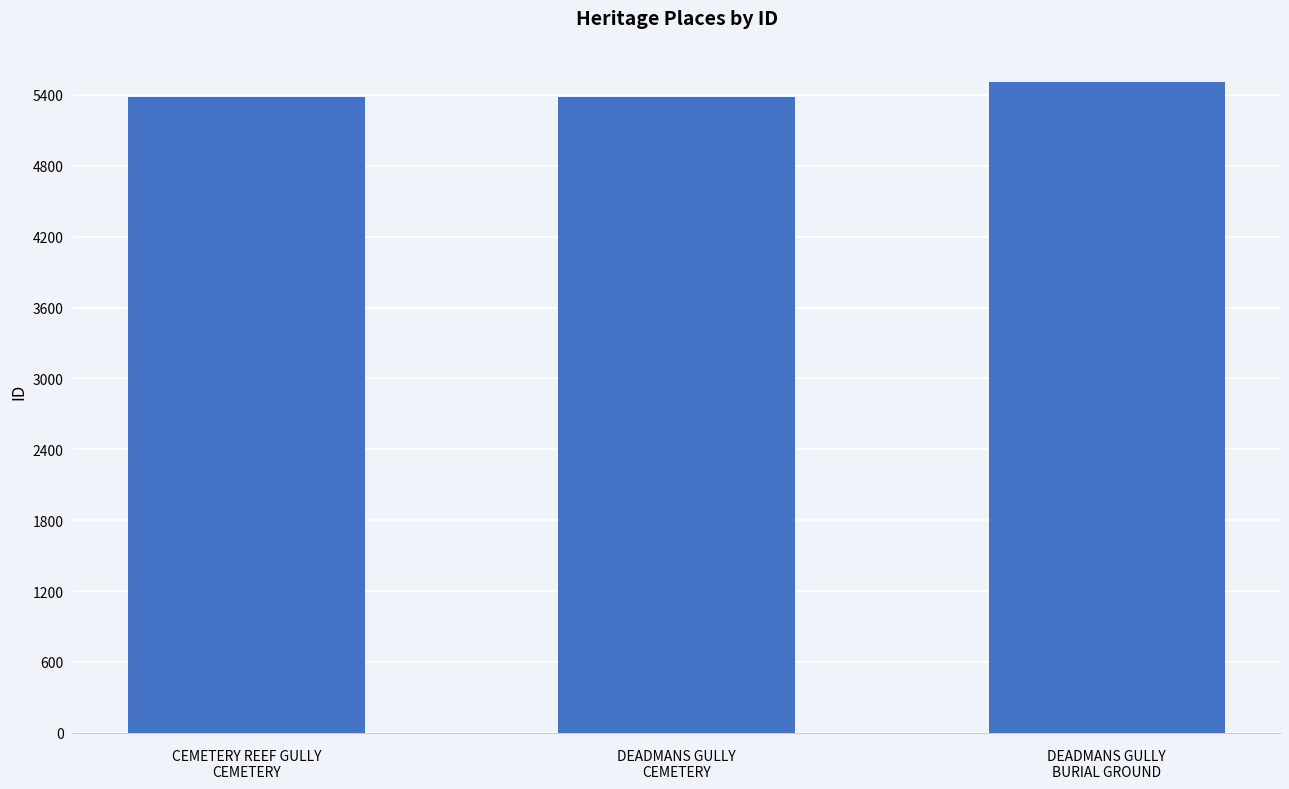

What is the value of the 3rd bar from the left?

5513